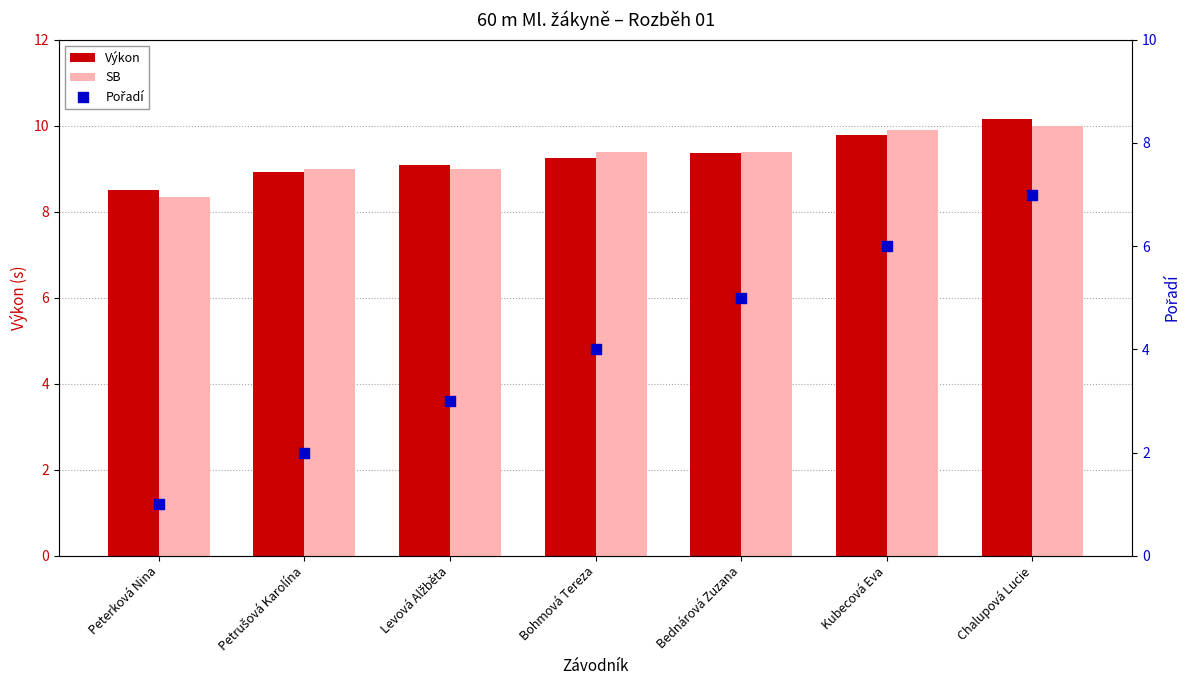

Which series has the largest Y range (max minus min)?

Pořadí